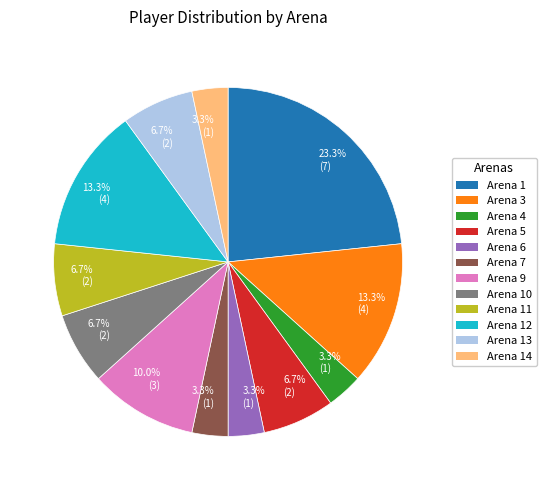

Does any single category account for the majority?

No